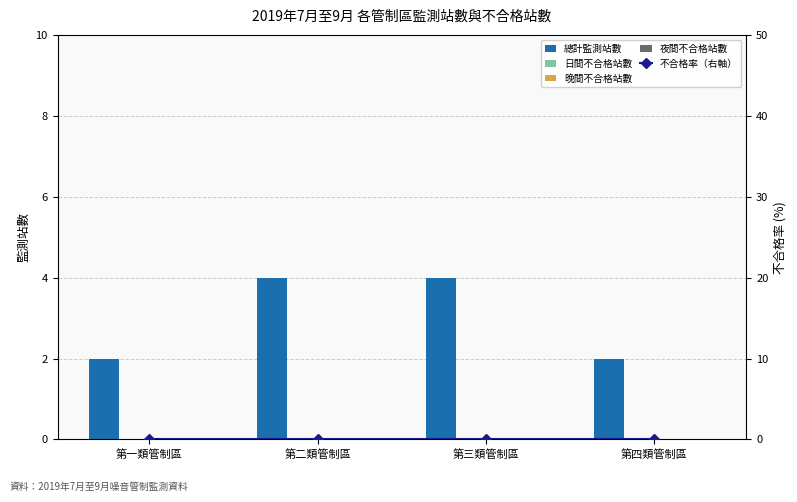

True or false: 夜間不合格站數 has a value of 0 at 第四類管制區.

True